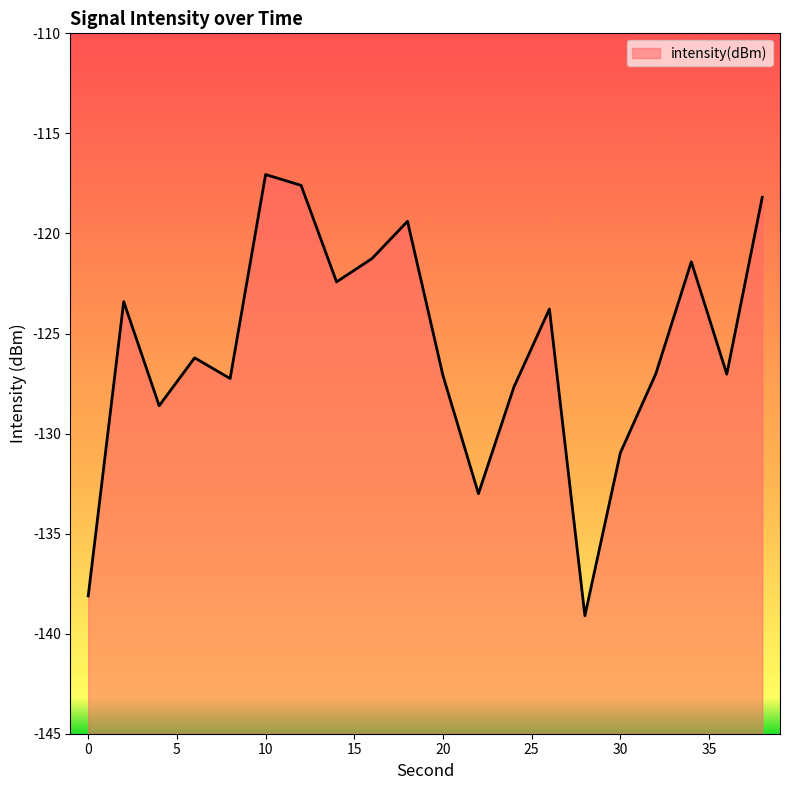

Is it true that the value at 10 is -186.7?

False